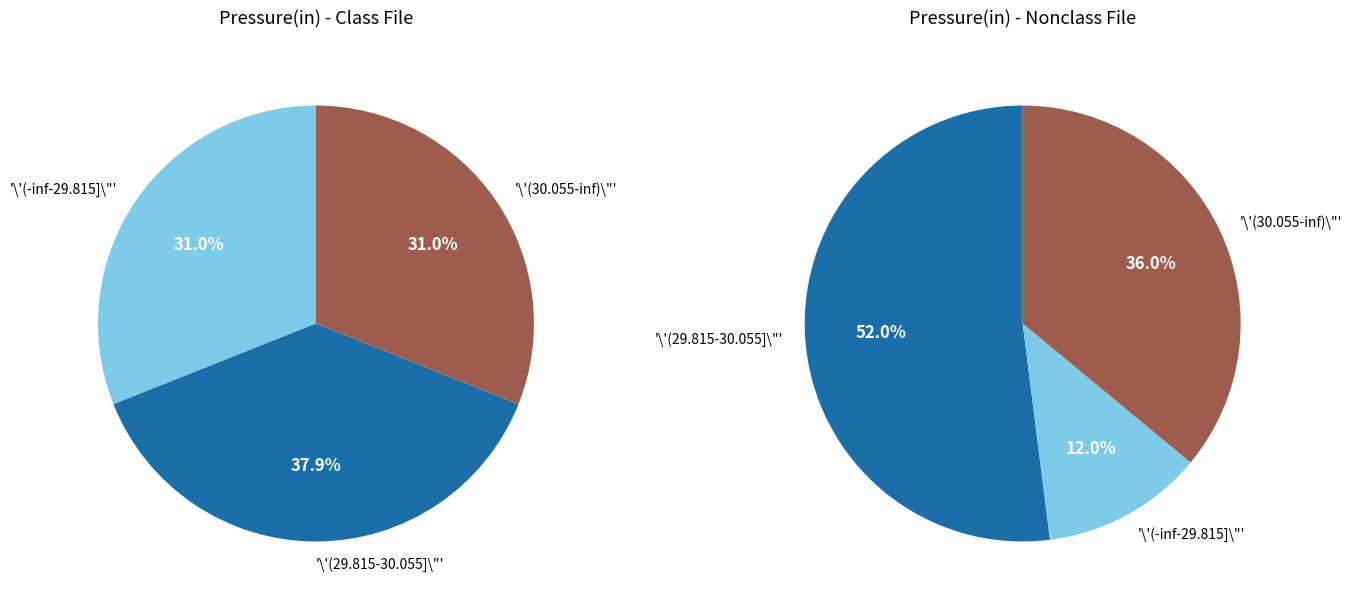

Combined, do 3 and 8 account for over 50%?

No